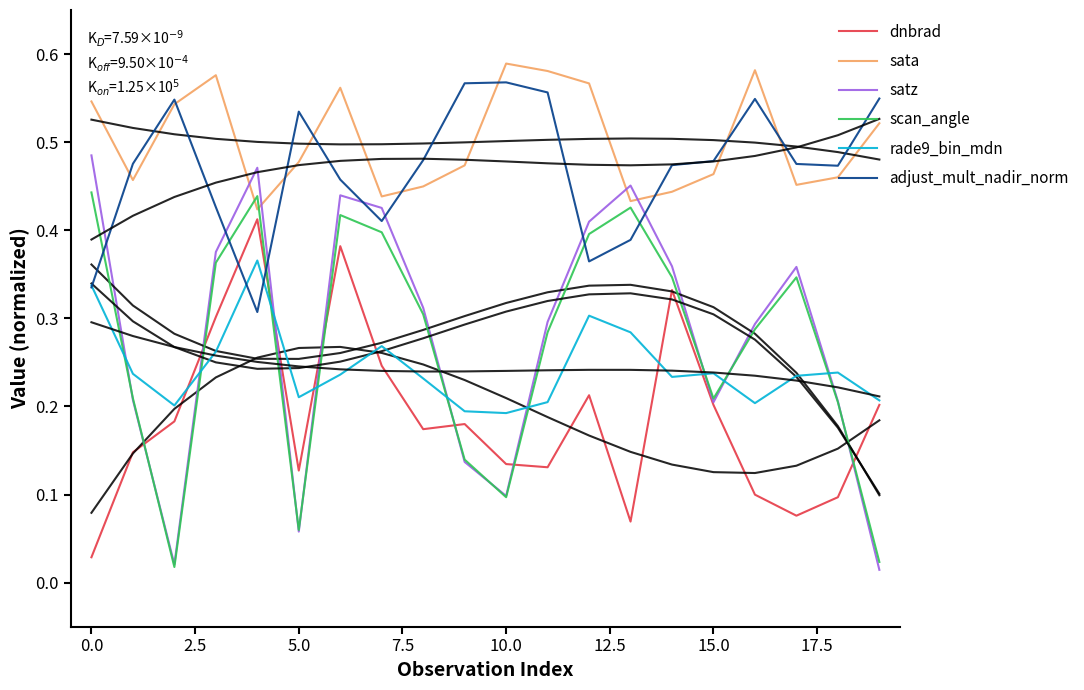

How many lines are shown in the chart?

6